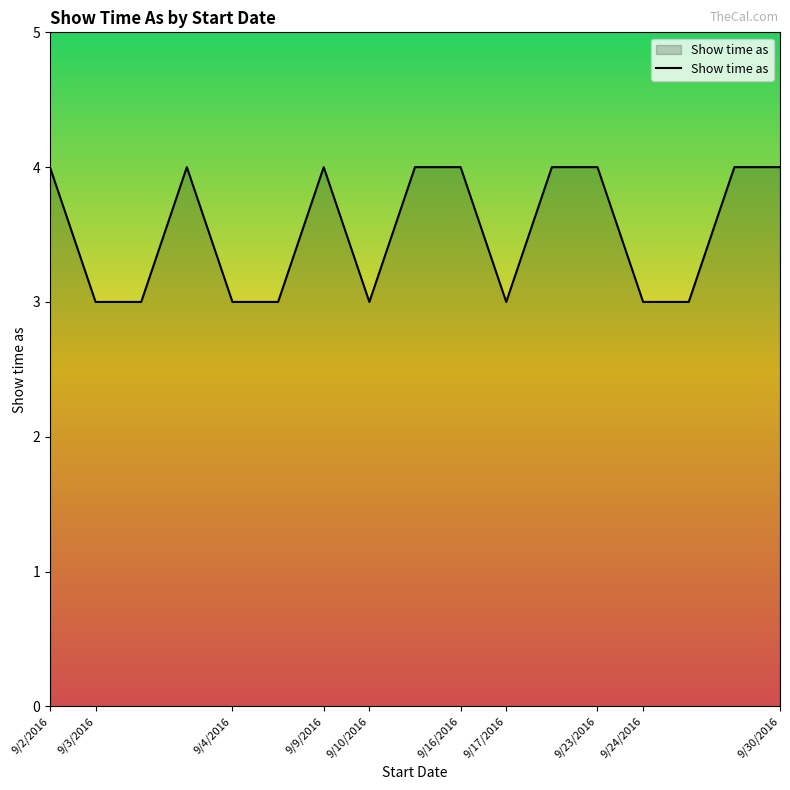

What is the greatest value displayed?

4